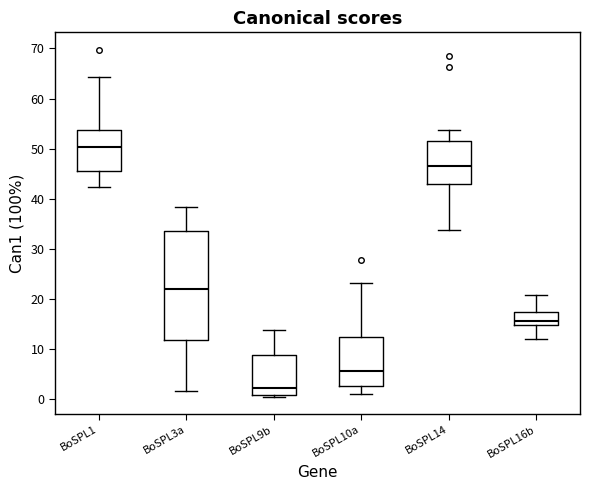

Which box has the lowest median line?

BoSPL9b